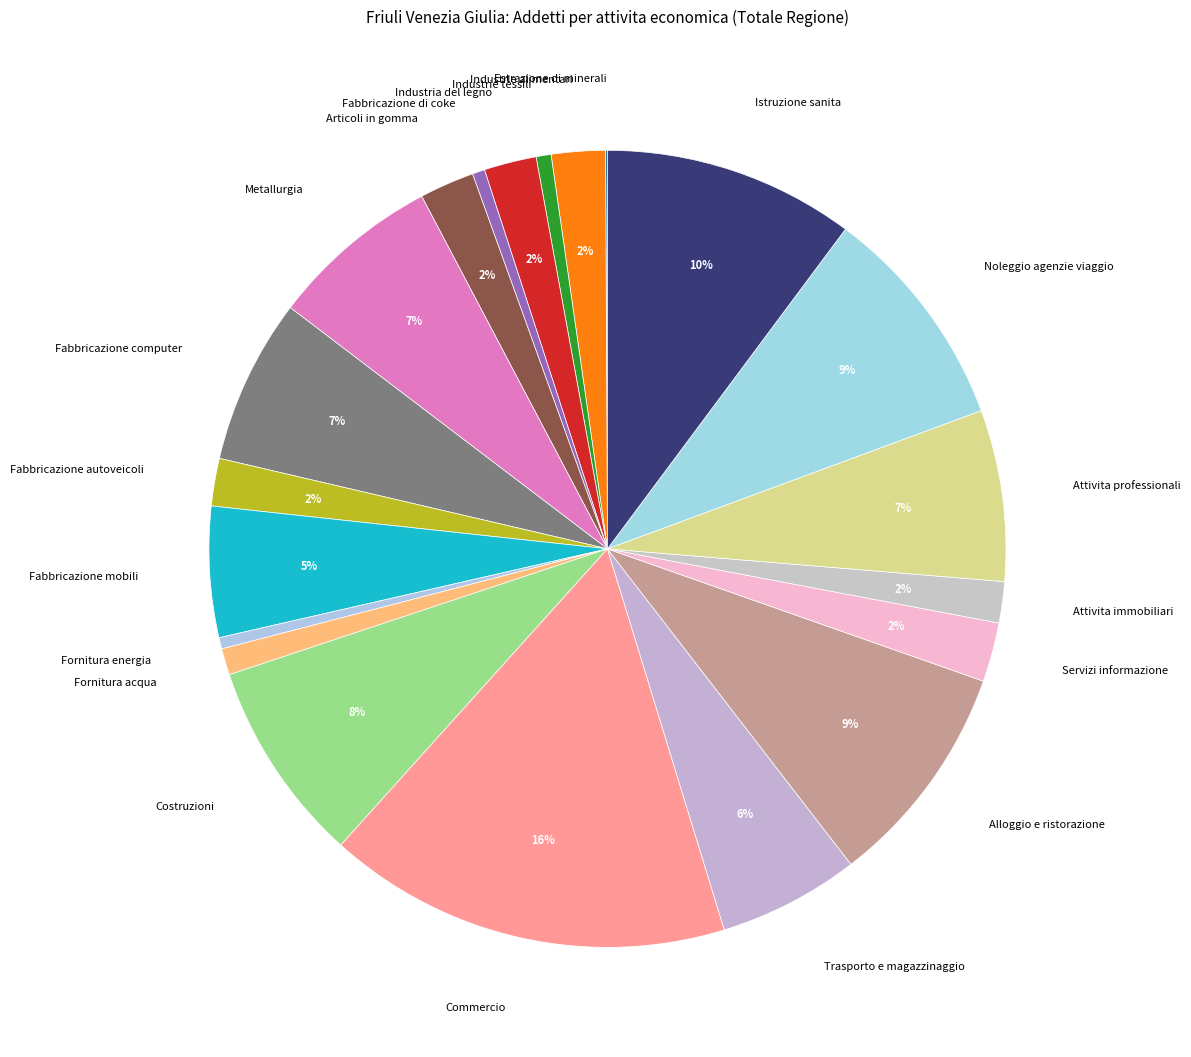

Does any single category account for the majority?

No